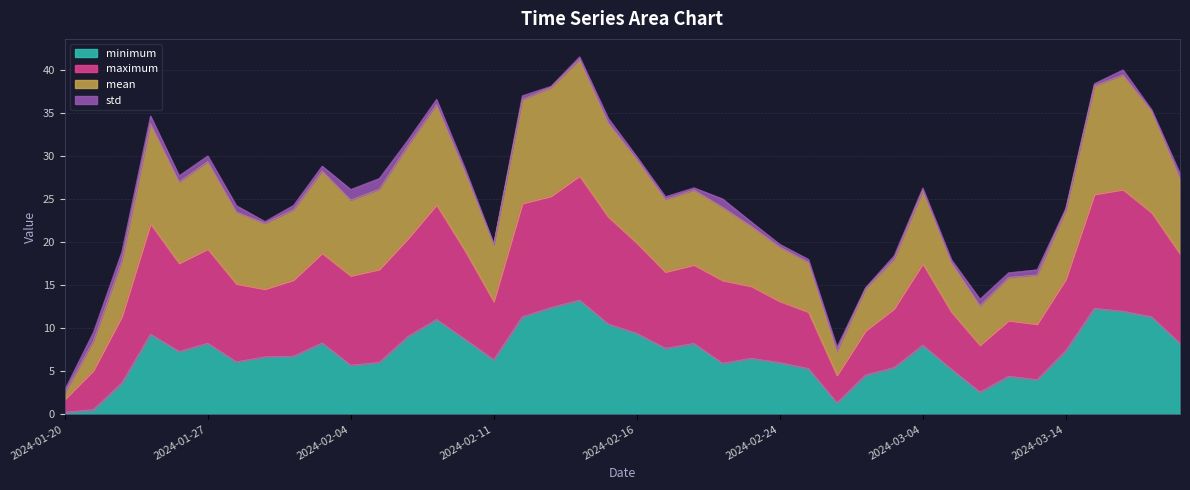

What is the average value of the minimum series?

7.2